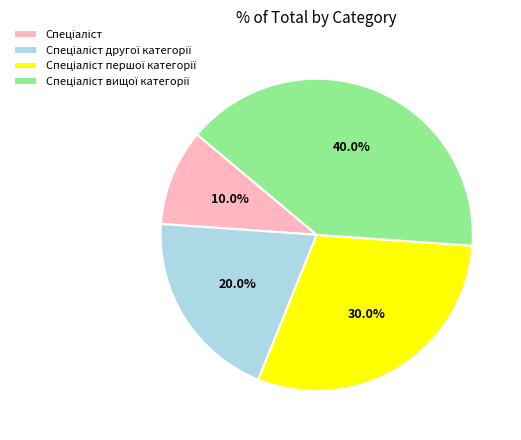

Does any single category account for the majority?

No